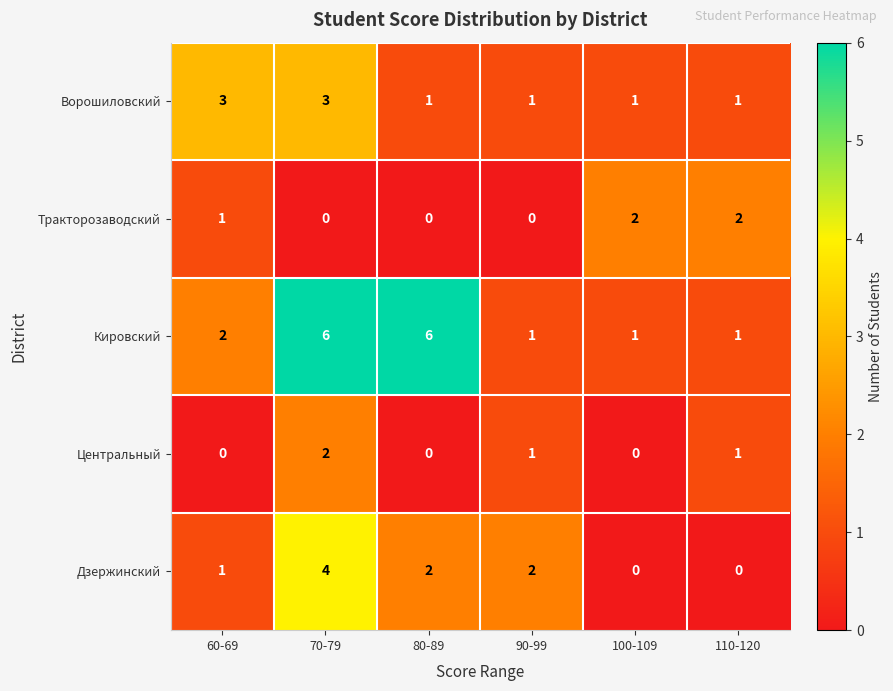

Between 60-69 and 80-89, which series saw the biggest shift?

Кировский